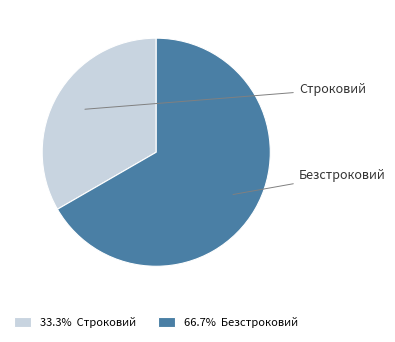

The Строковий slice represents 33% of the pie. True or false?

True